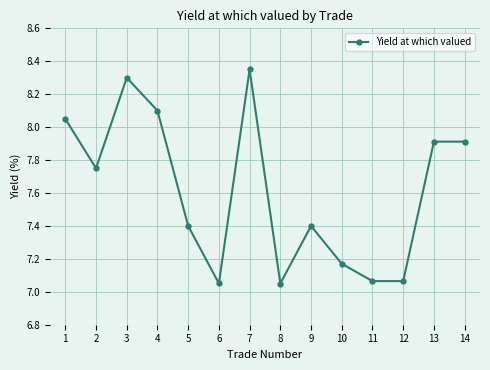

Between 4 and 14, which is larger?

4